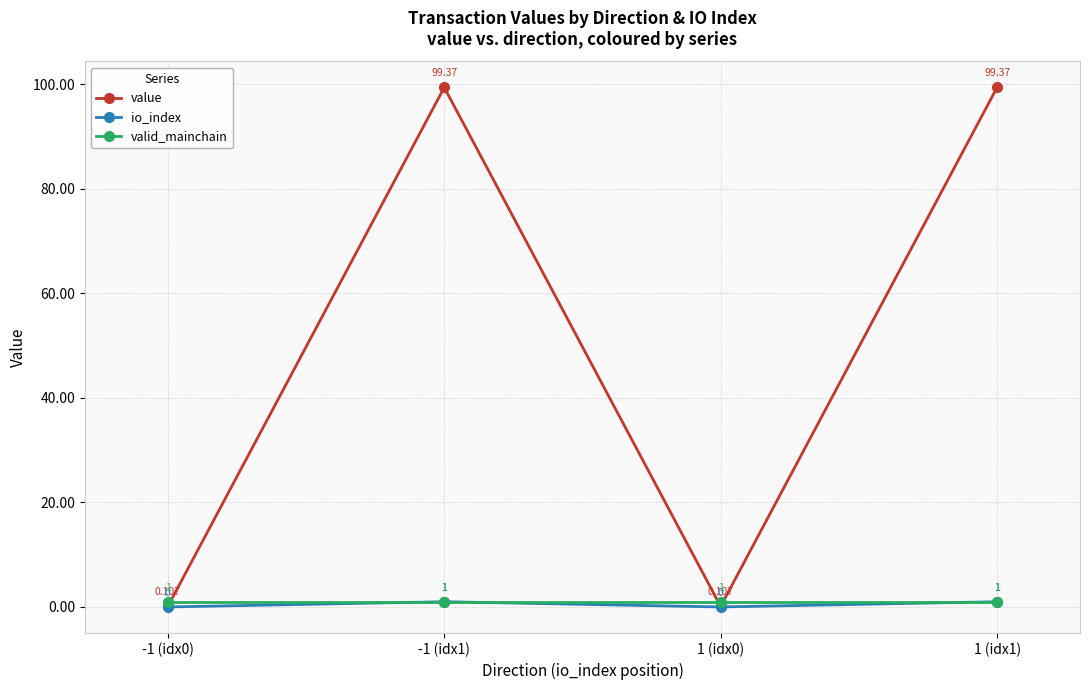

How many interior local valleys does the io_index series have?

1